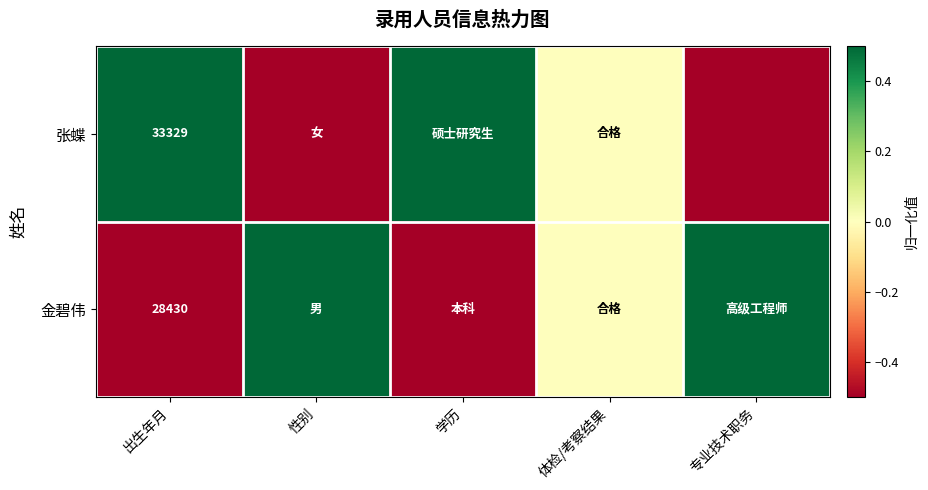

The value of 金碧伟 at 出生年月 is 18947.0. True or false?

False